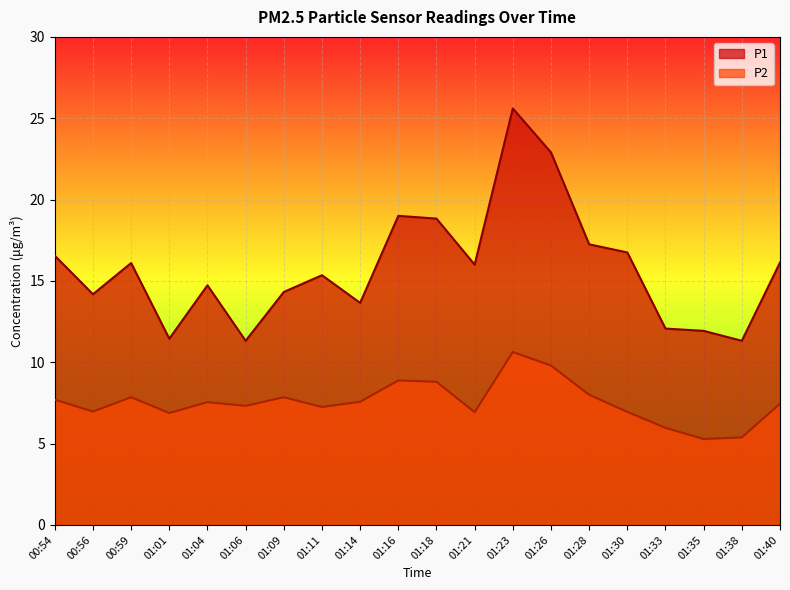

What is the difference between the second highest and minimum values in the P2 series?

4.5